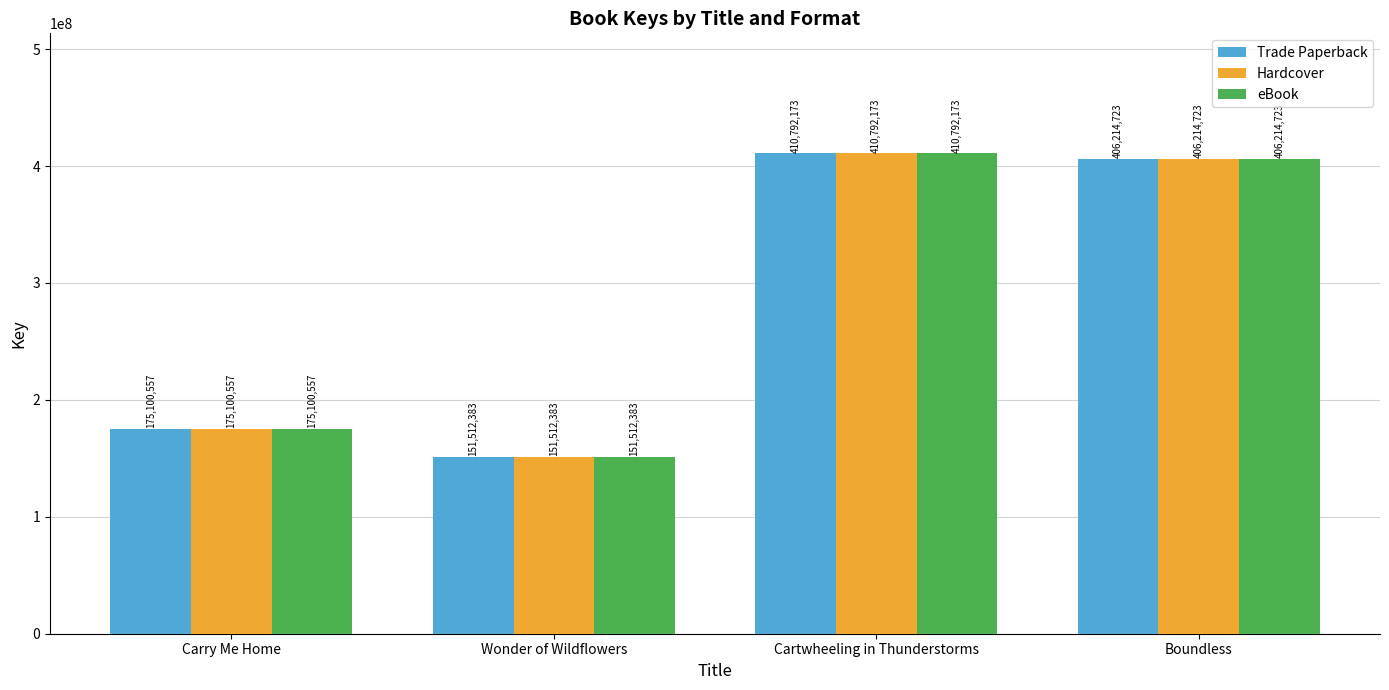

What is the value of the Hardcover bar at the 3rd from the left?

410792173